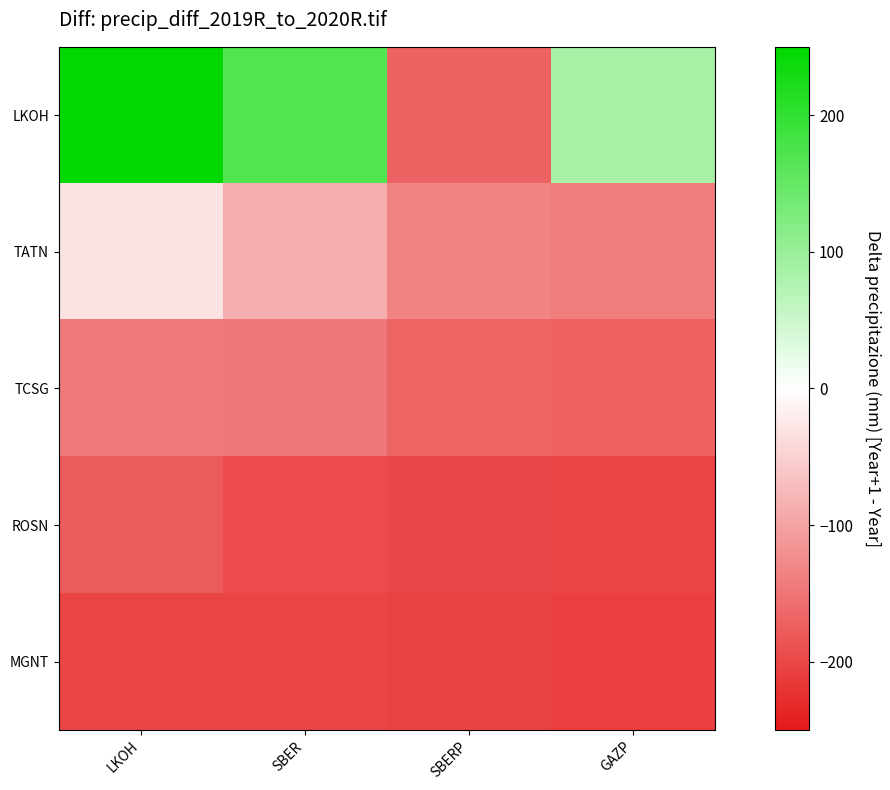

Which series has the widest spread of values?

LKOH